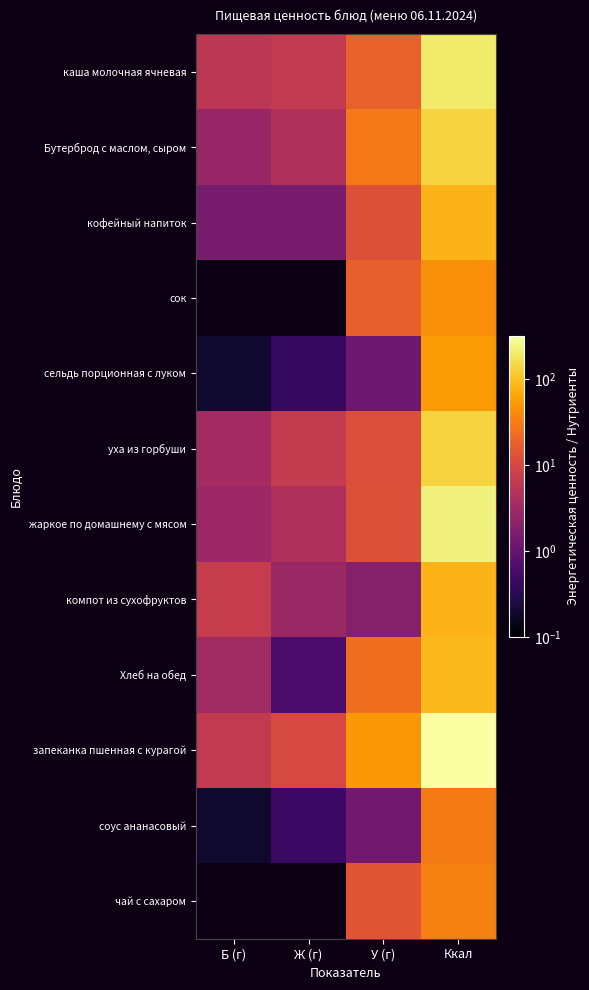

List the series in order of their peak value, highest first.

запеканка пшенная с курагой, жаркое по домашнему с мясом, каша молочная ячневая, Бутерброд с маслом, сыром, уха из горбуши, Хлеб на обед, кофейный напиток, компот из сухофруктов, сельдь порционная с луком, сок, чай с сахаром, соус ананасовый